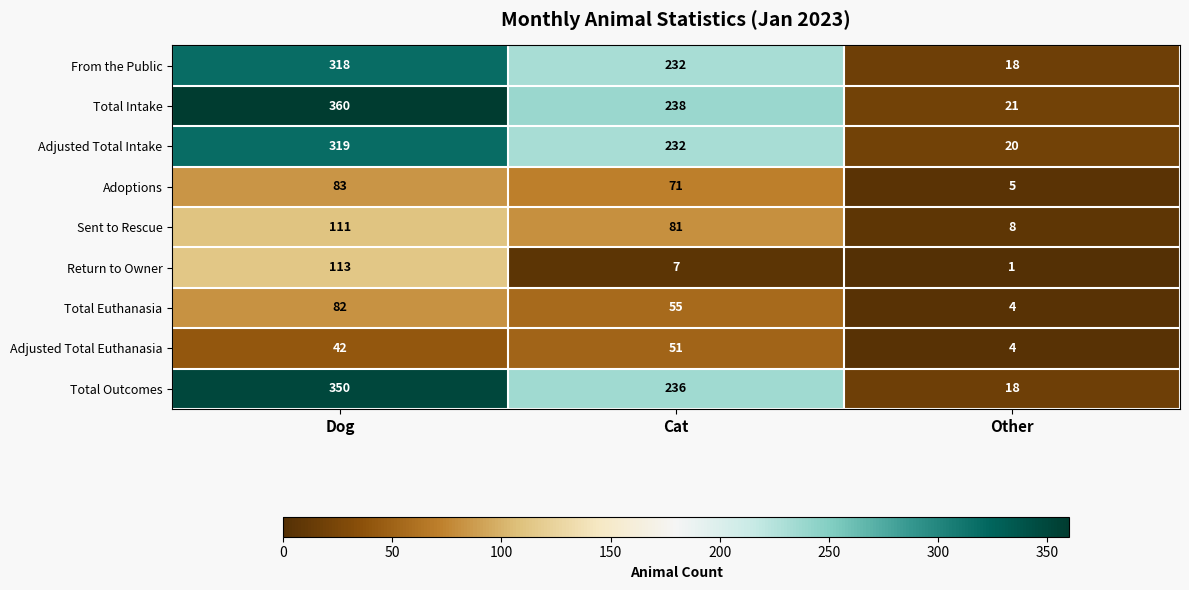

Is it true that Total Intake equals 76 at Dog?

False